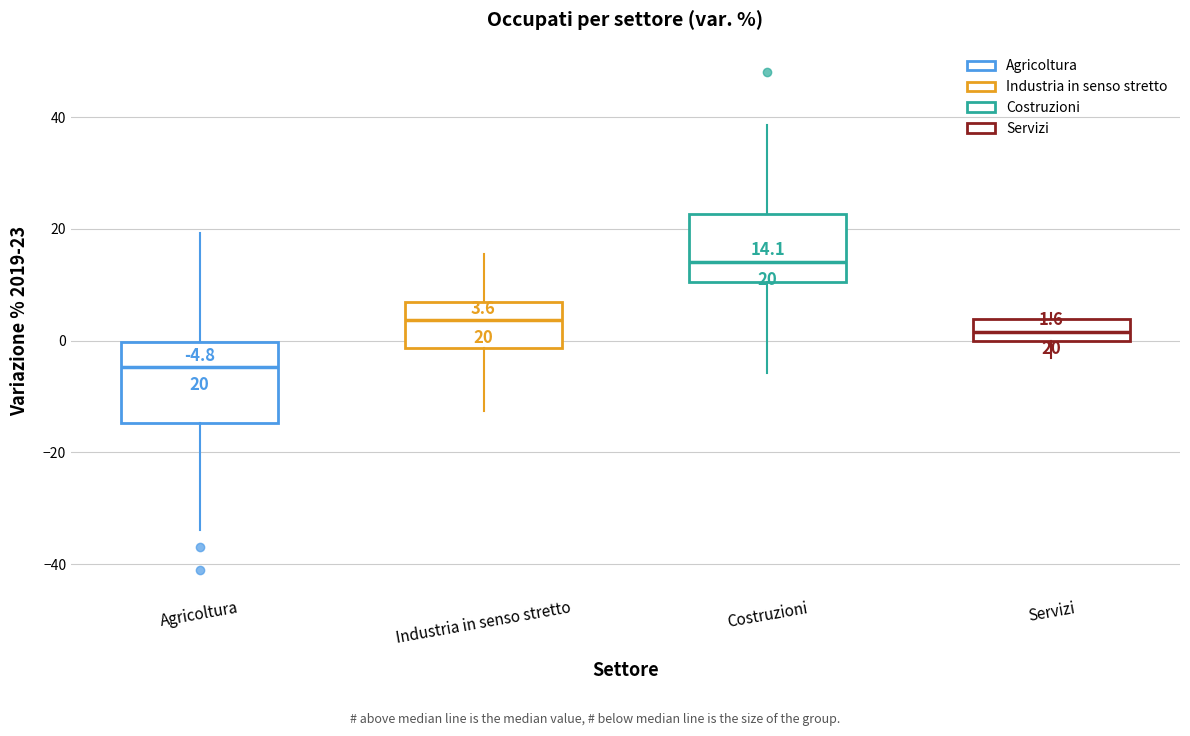

Which box has the lowest median line?

Agricoltura